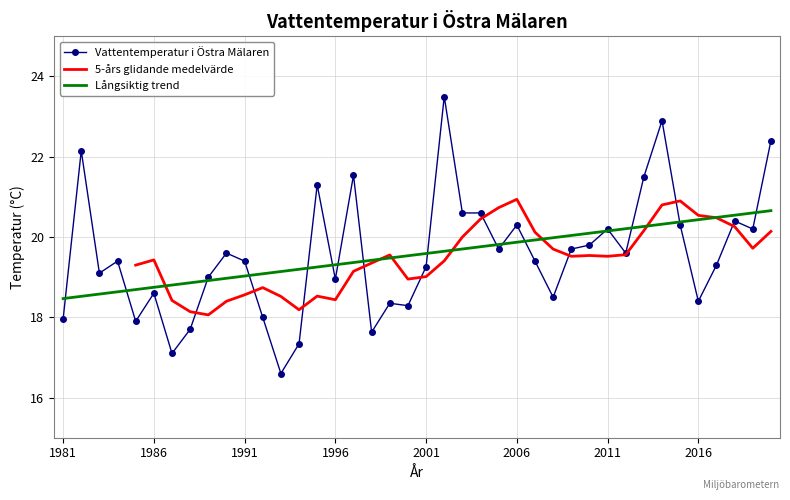

At which category does the data reach its first local peak?

1982